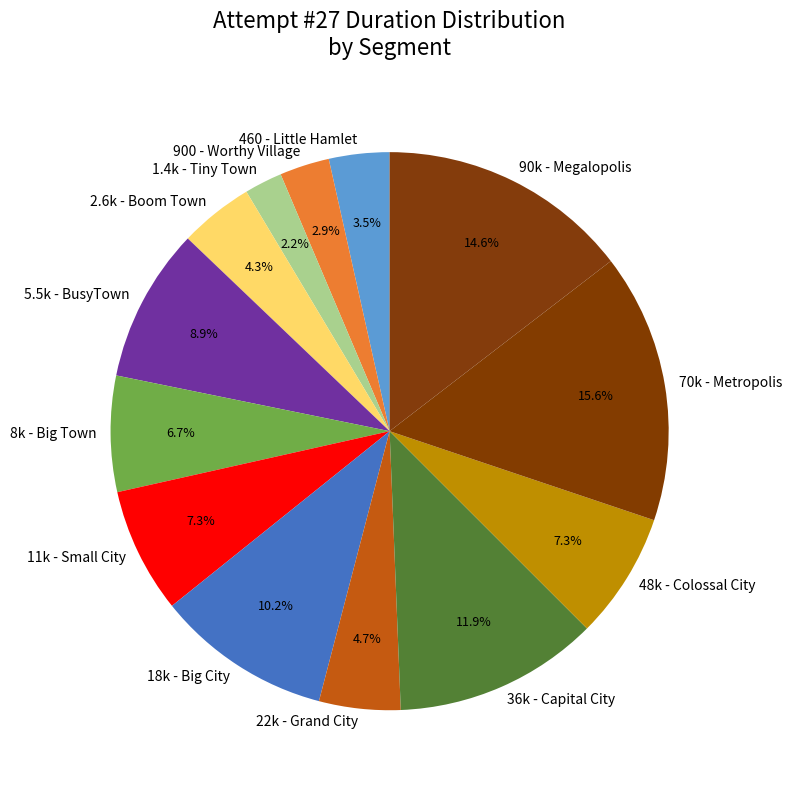

Is there any slice that represents more than half of the pie?

No